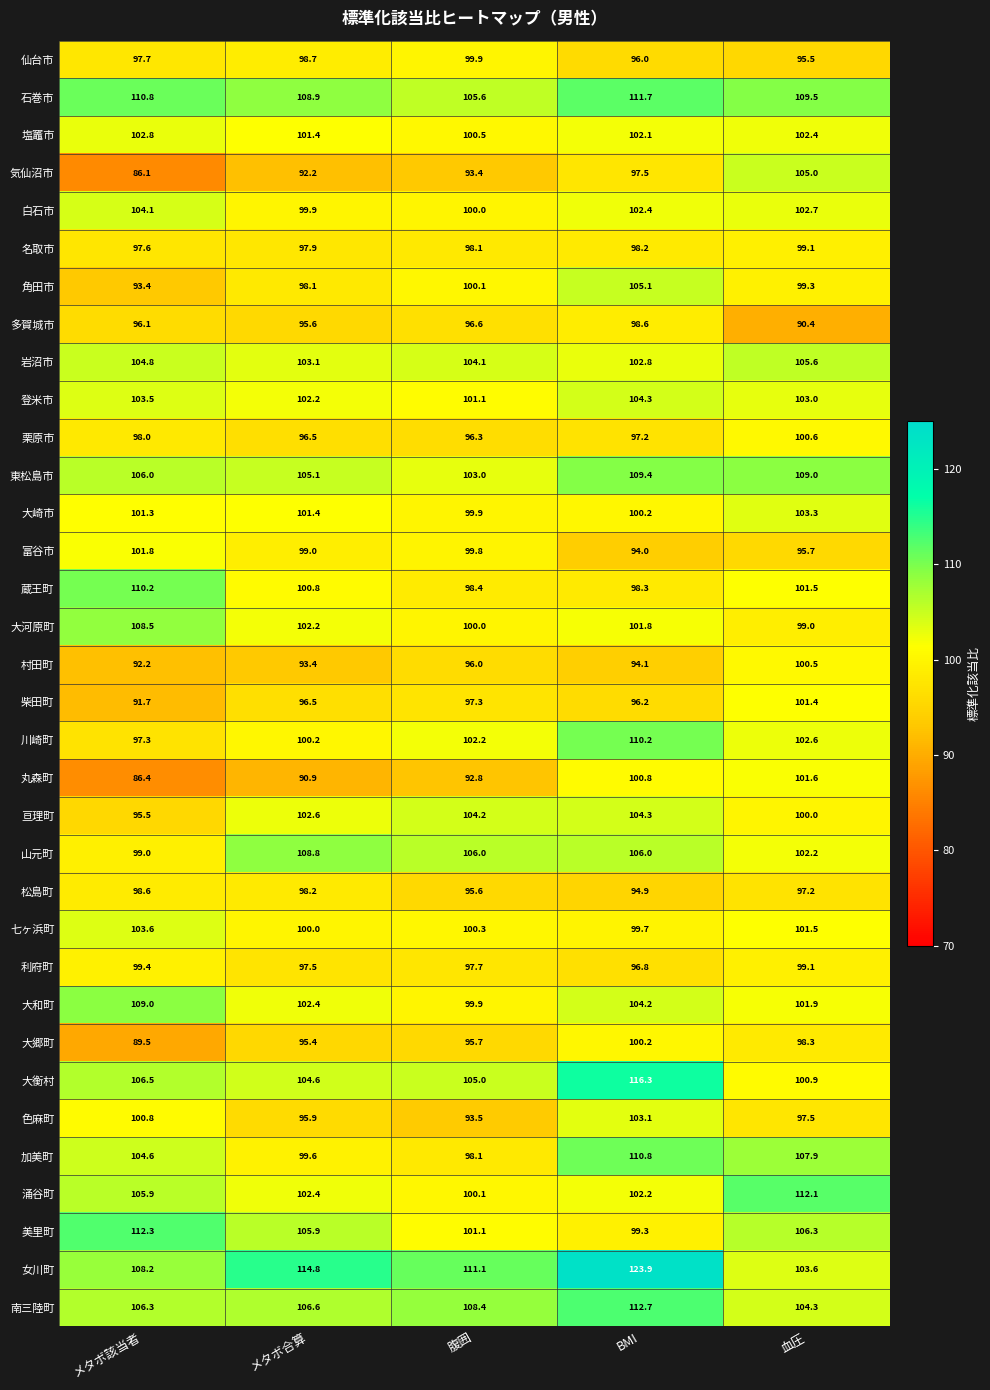

What is the greatest value displayed?

123.9